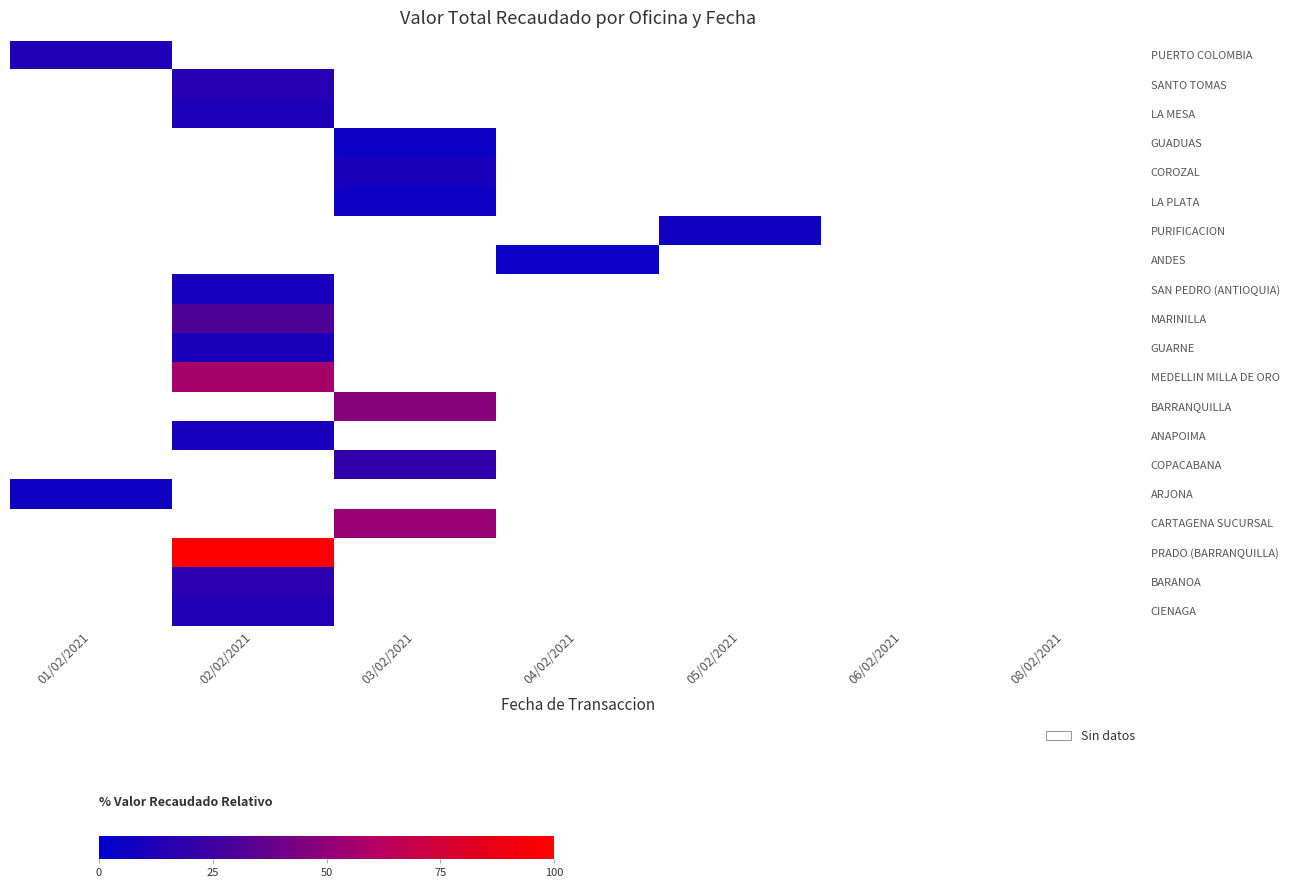

Is the value of BARRANQUILLA at 03/02/2021 greater than the value of SAN PEDRO (ANTIOQUIA) at 05/02/2021?

No